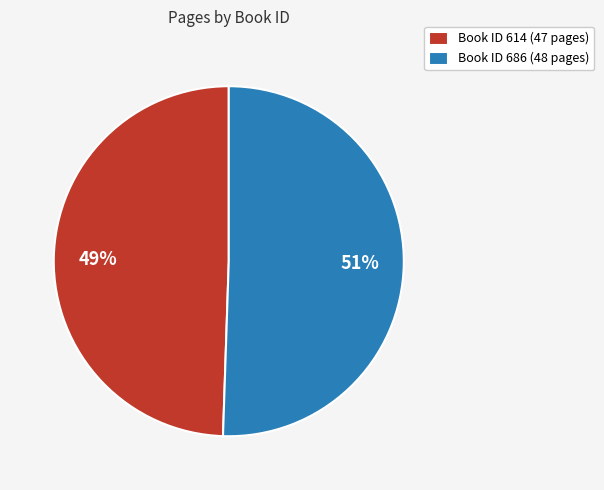

What is the smallest slice in the pie chart?

Book ID 614 (47 pages)